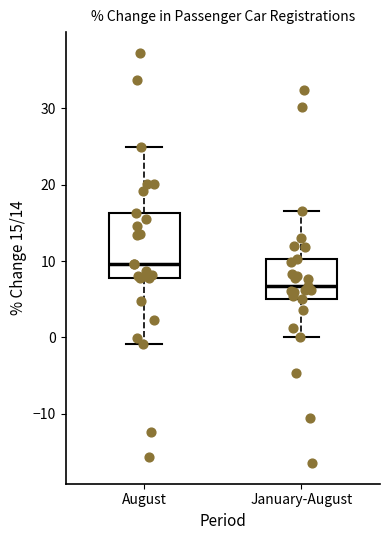

Which box is the tallest, from its lower edge to its upper edge?

August